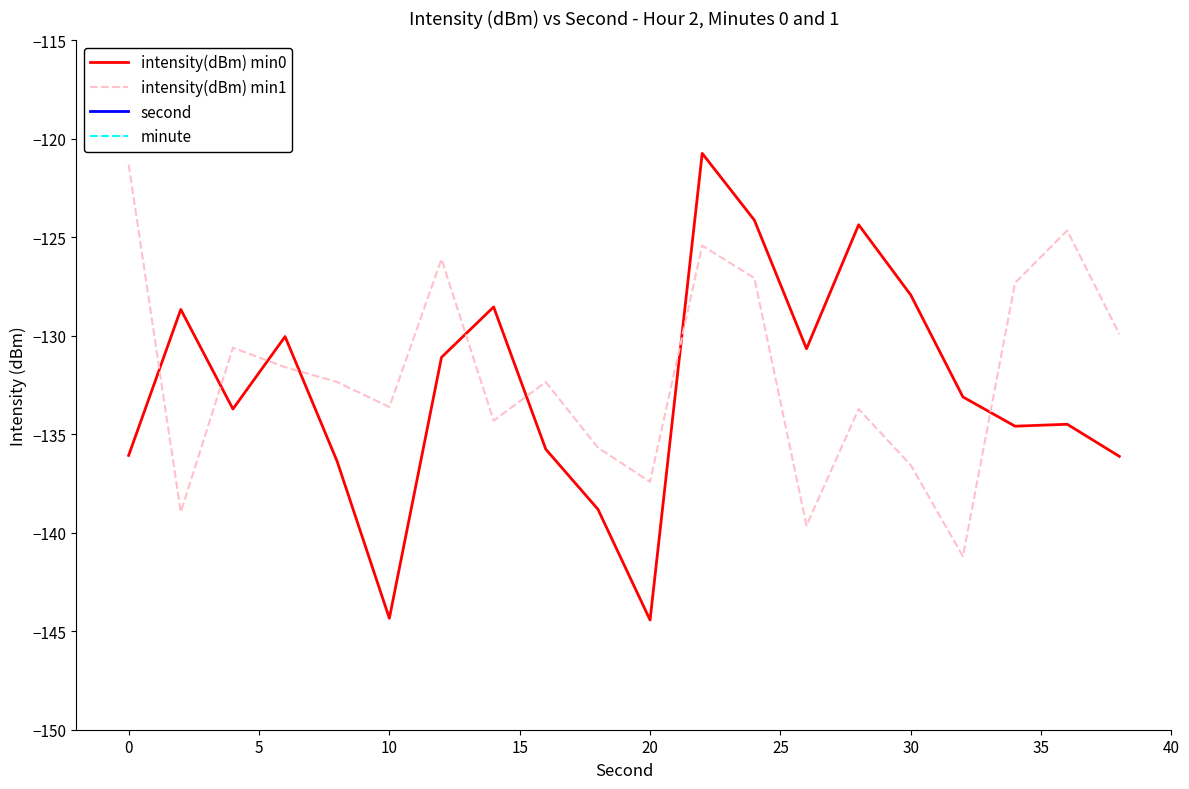

True or false: minute and second intersect in this chart.

False